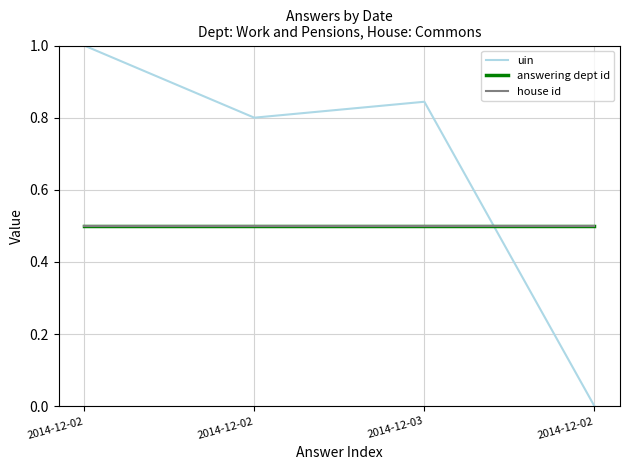

Which series has the largest total across all categories?

uin